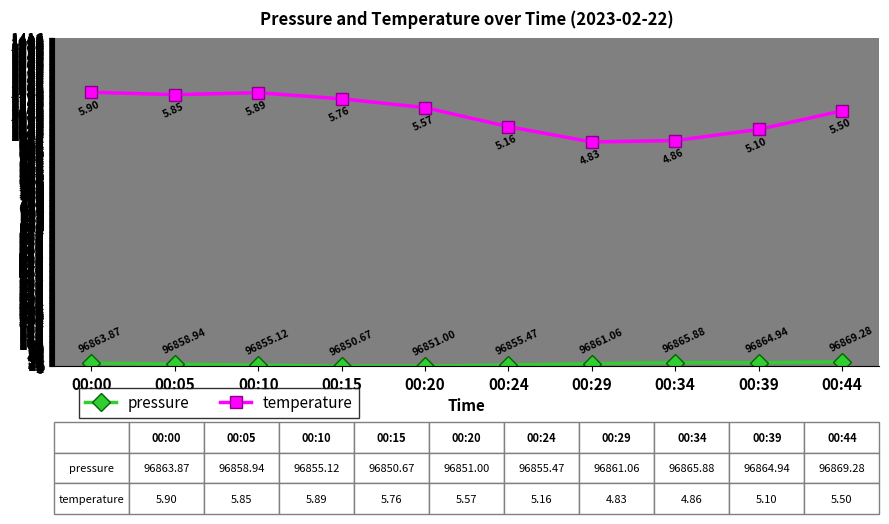

How many data points does each series have?

10